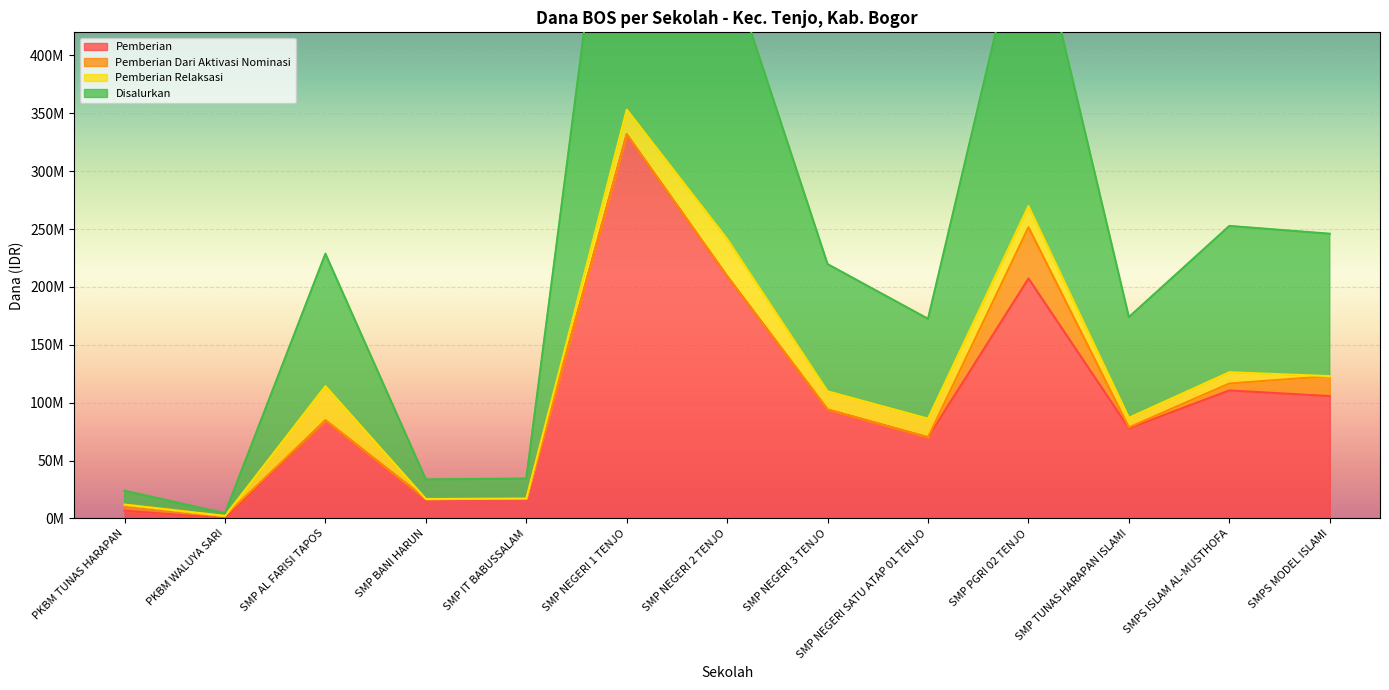

What is the label of the 4th point from the right?

SMP PGRI 02 TENJO